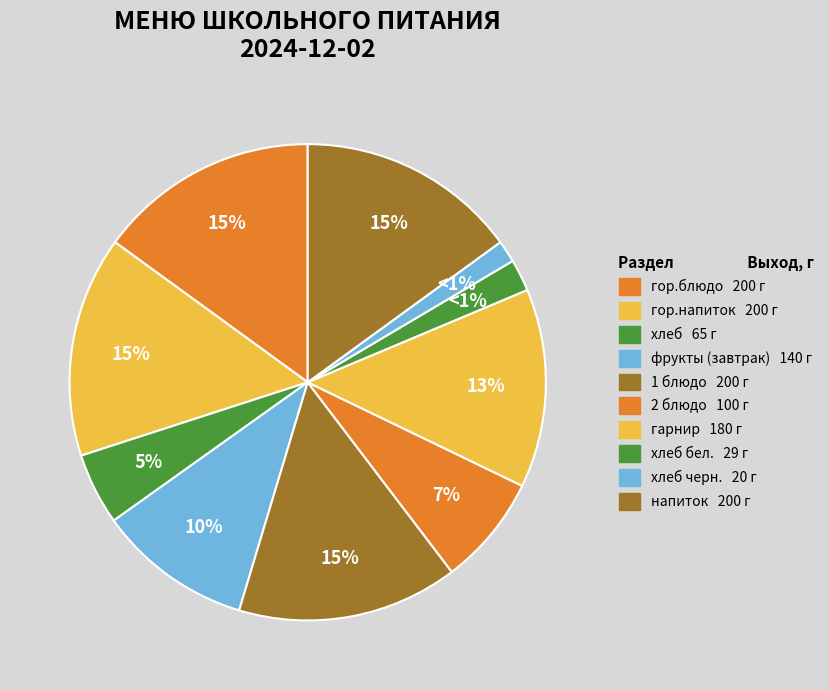

Is гор.напиток the majority of the pie?

No